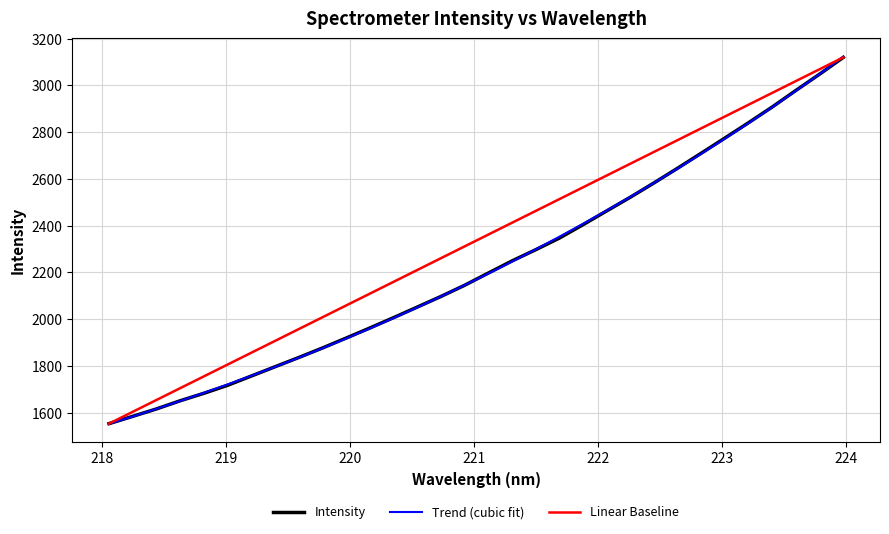

Which series has the largest range (max minus min)?

Trend (cubic fit)